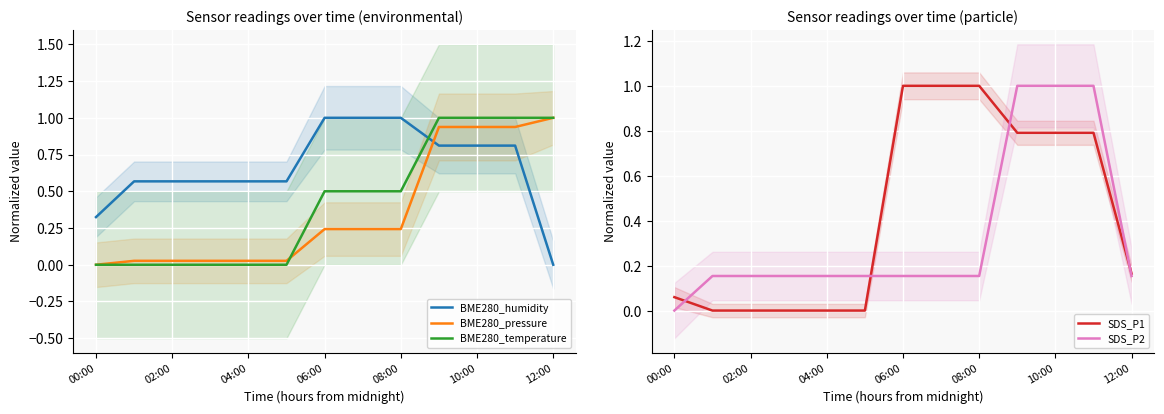

Does the chart display data point markers on the line(s)?

No